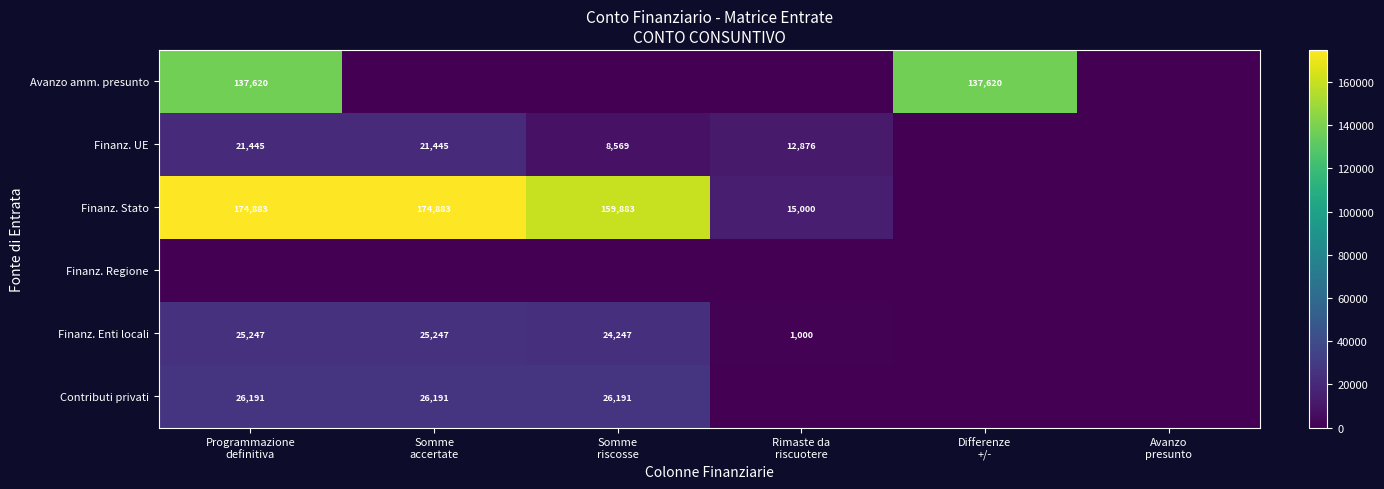

What is the average value of the Finanz. Stato series?

87441.4